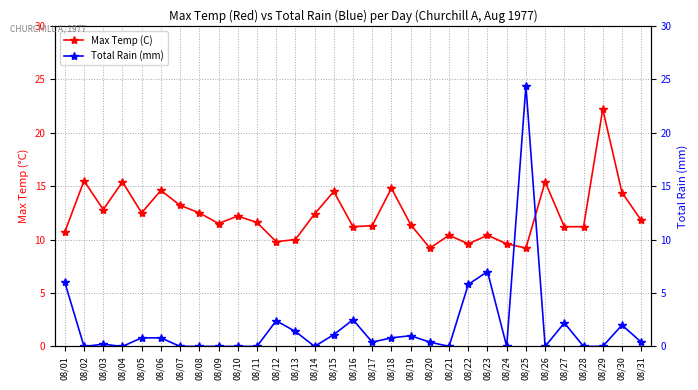

What is the difference between the maximum and minimum values in the Max Temp (C) series?

13.0